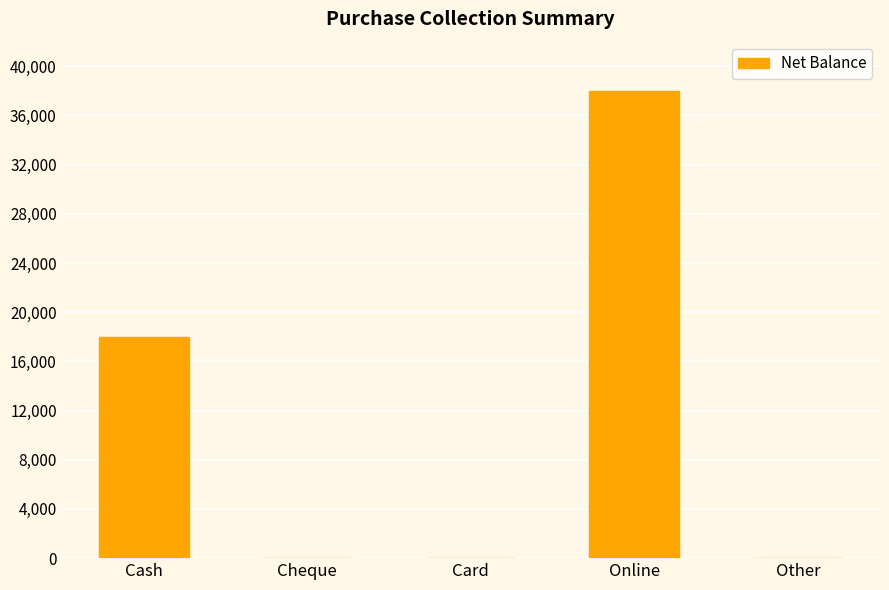

What is the greatest value displayed?

38000